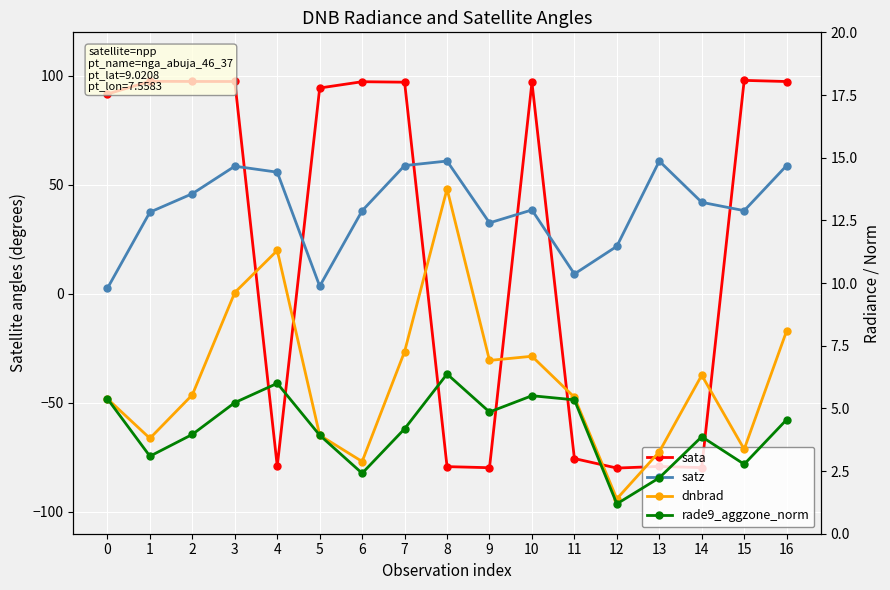

In dnbrad, how many points are higher than both neighbors (excluding endpoints)?

4